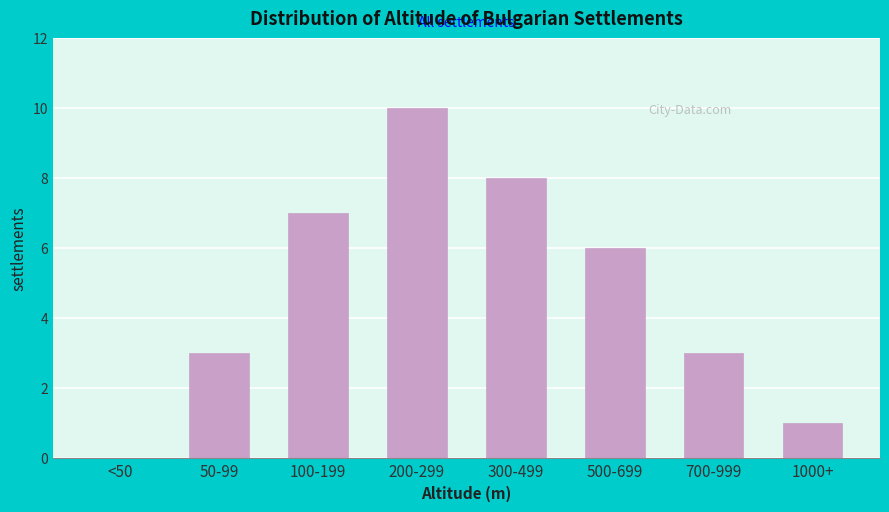

Reading left to right, what are all the values shown in this chart?

<50=0	50-99=3	100-199=7	200-299=10	300-499=8	500-699=6	700-999=3	1000+=1